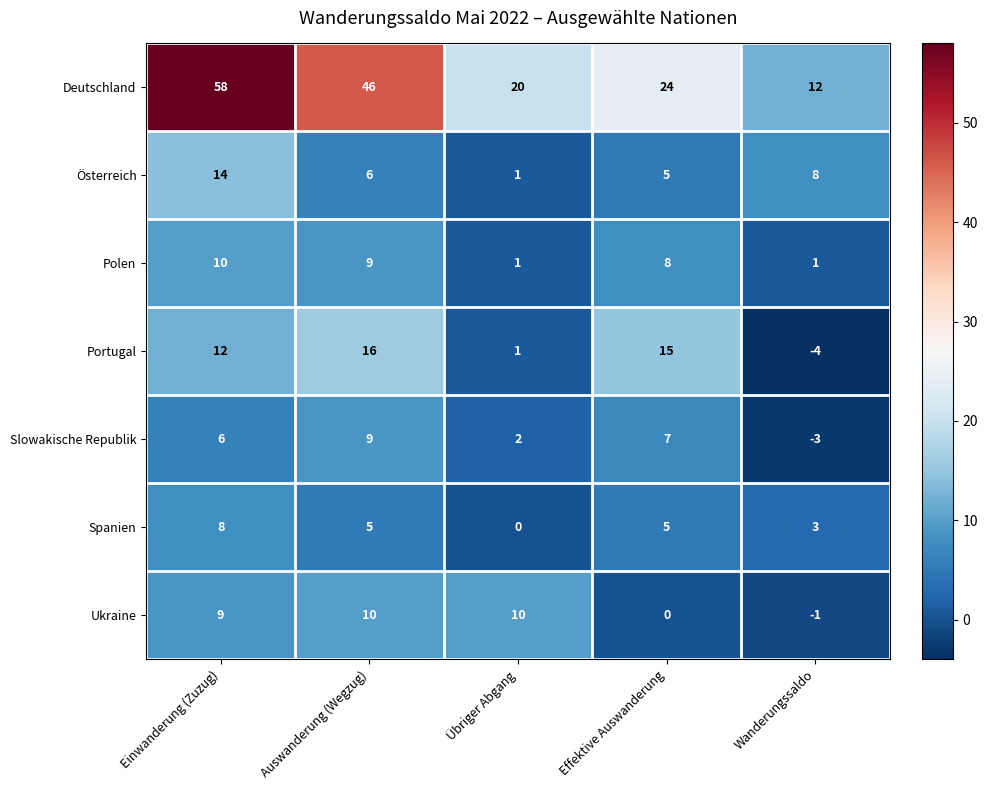

What is the total value across all series at Übriger Abgang?

35